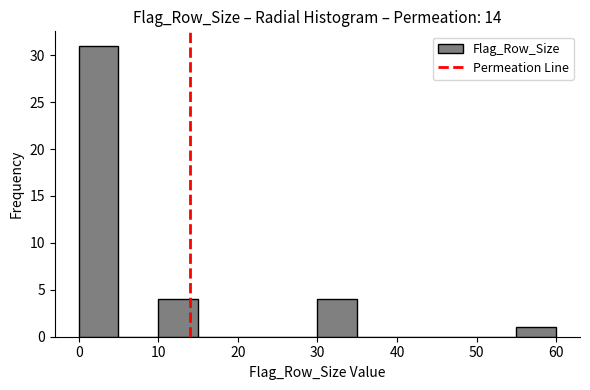

How tall is the bar that spans 10 to 15 on the x-axis? The values are not printed on the chart, so give them approximately, as read against the axis.

4